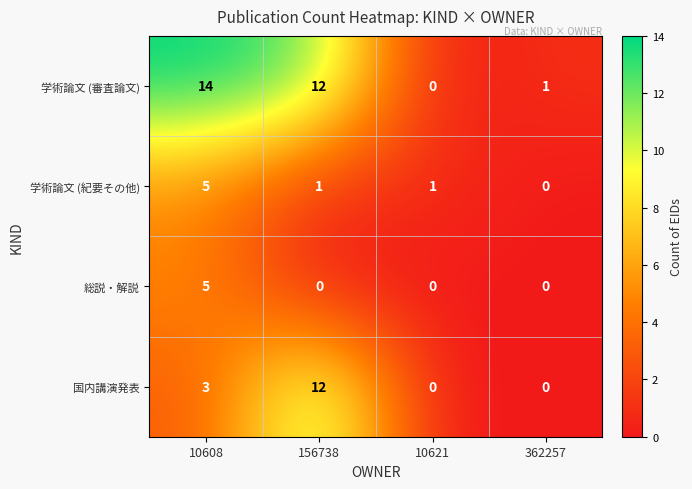

At how many categories does at least one series exceed 7?

2